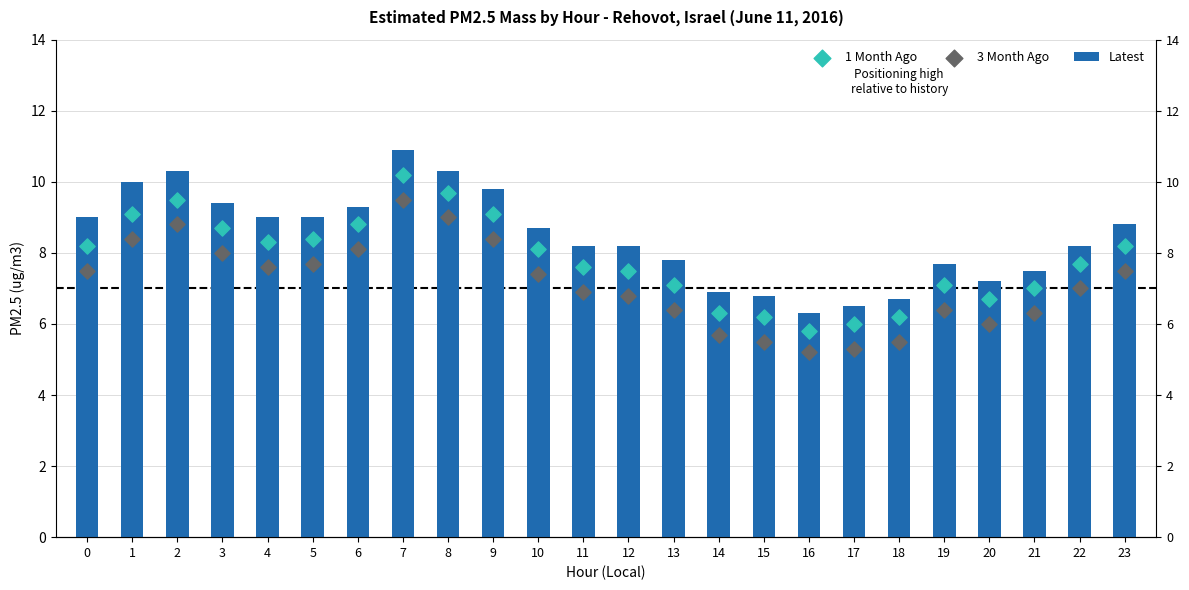

Which series has the largest total across all categories?

Latest